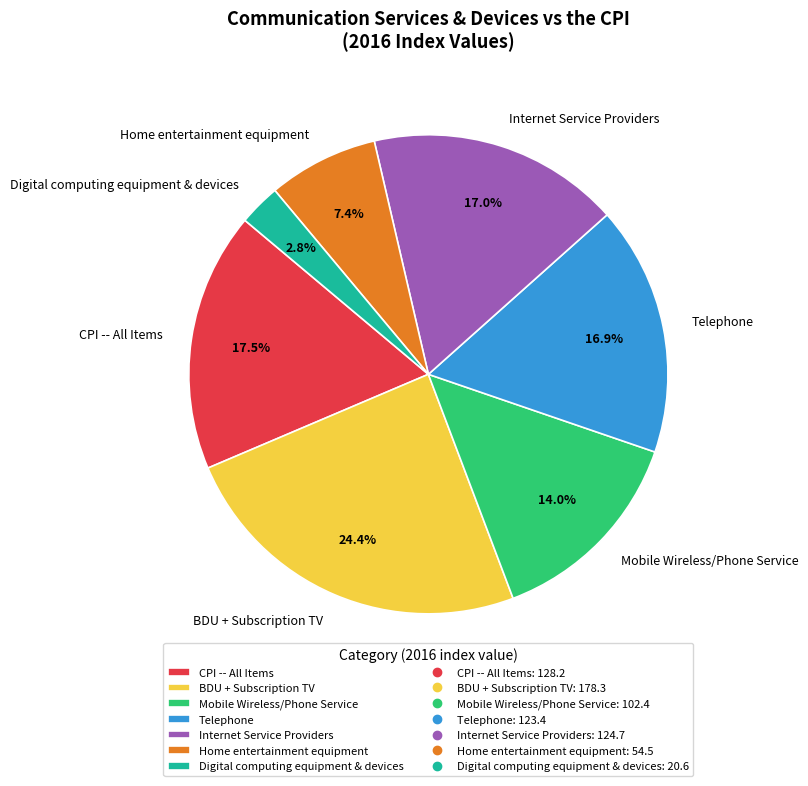

Between BDU + Subscription TV and CPI -- All Items, which is larger?

BDU + Subscription TV